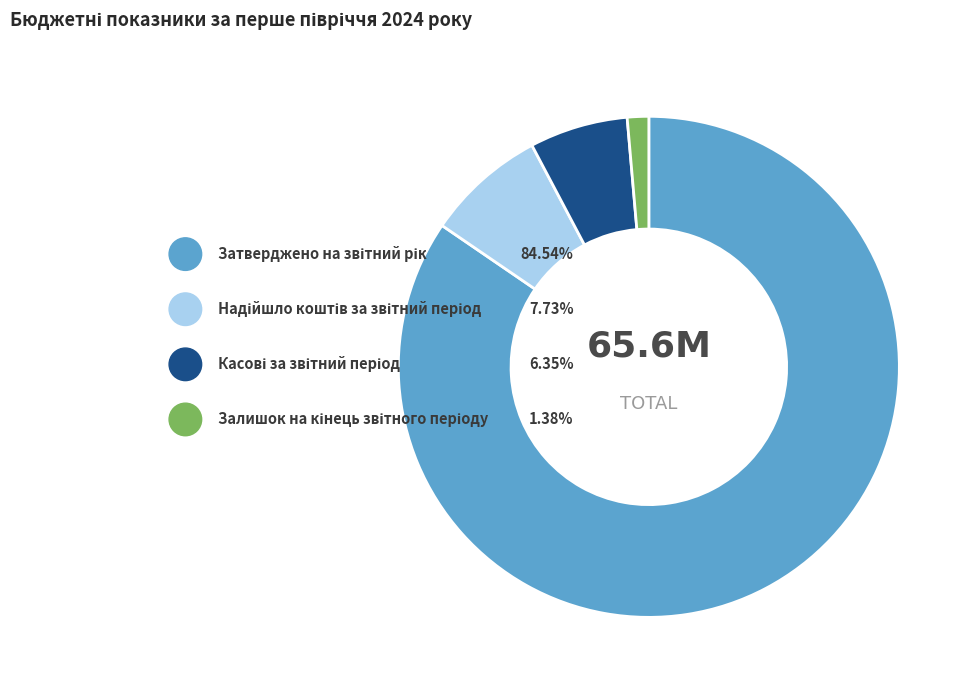

To the nearest percent, what is the combined percentage of Касові за звітний період and Залишок на кінець звітного періоду?

8%